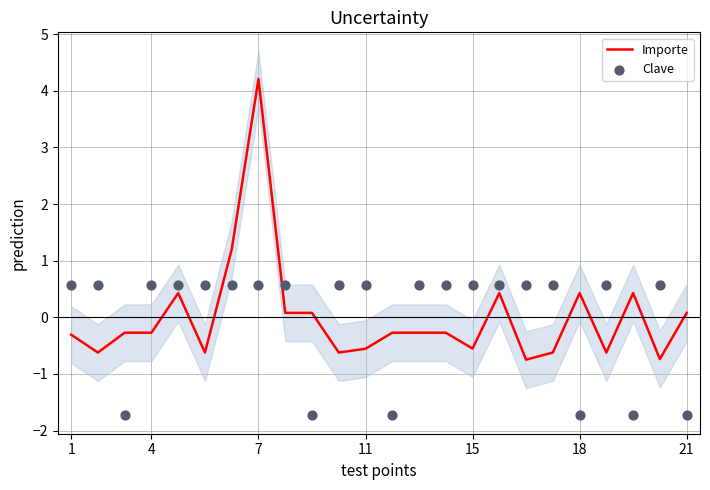

At which category is the sum across all series the highest?

7